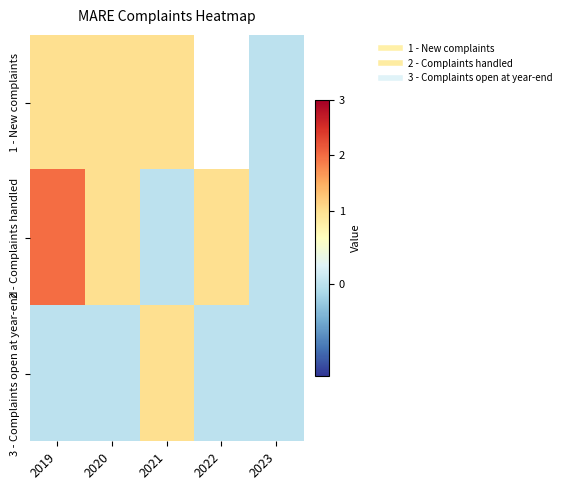

What is the maximum value for 2 - Complaints handled?

2.0